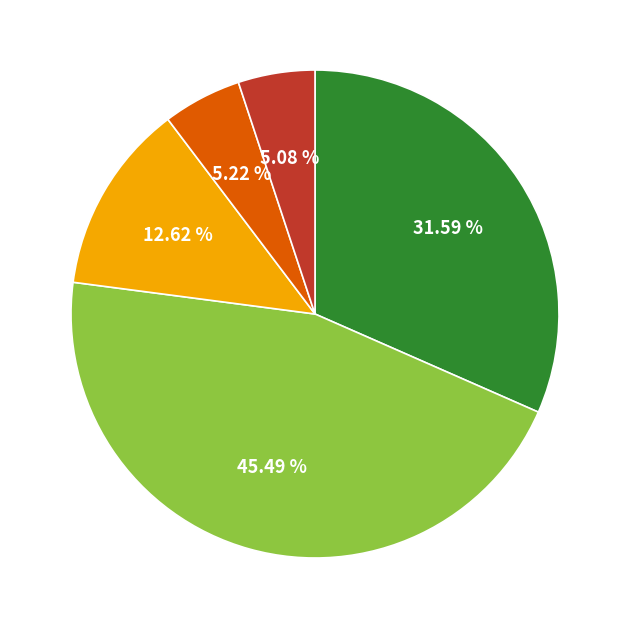

Is there any slice that represents more than half of the pie?

No